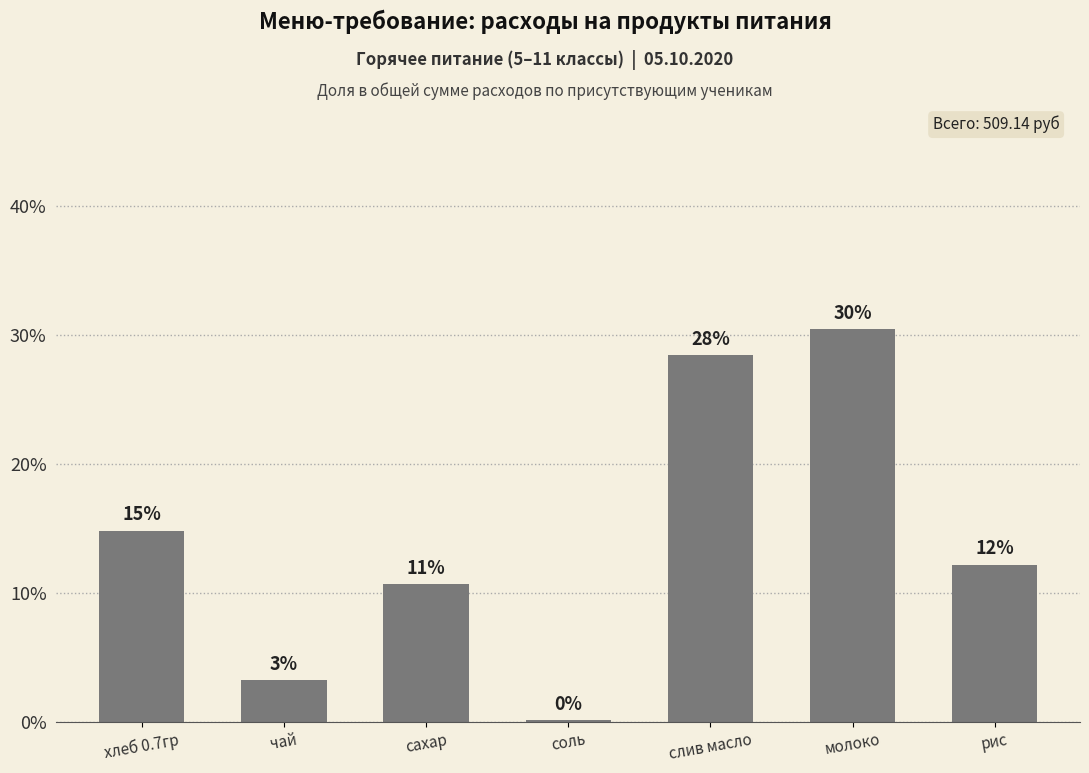

How many bars are there in total?

7